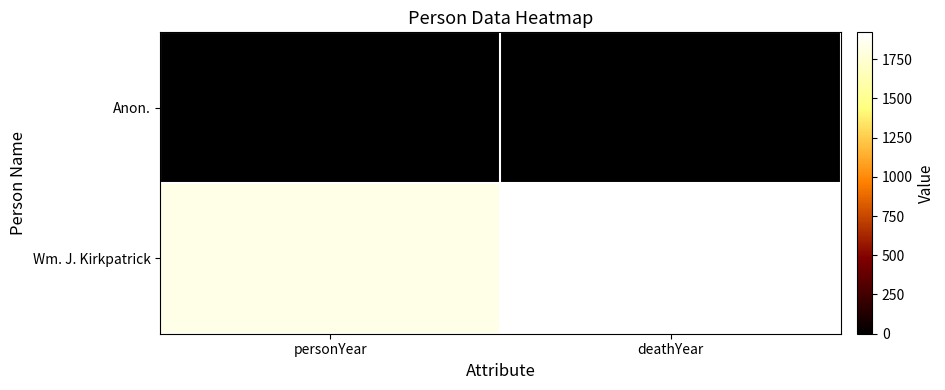

Between personYear and deathYear, which series saw the biggest shift?

Wm. J. Kirkpatrick